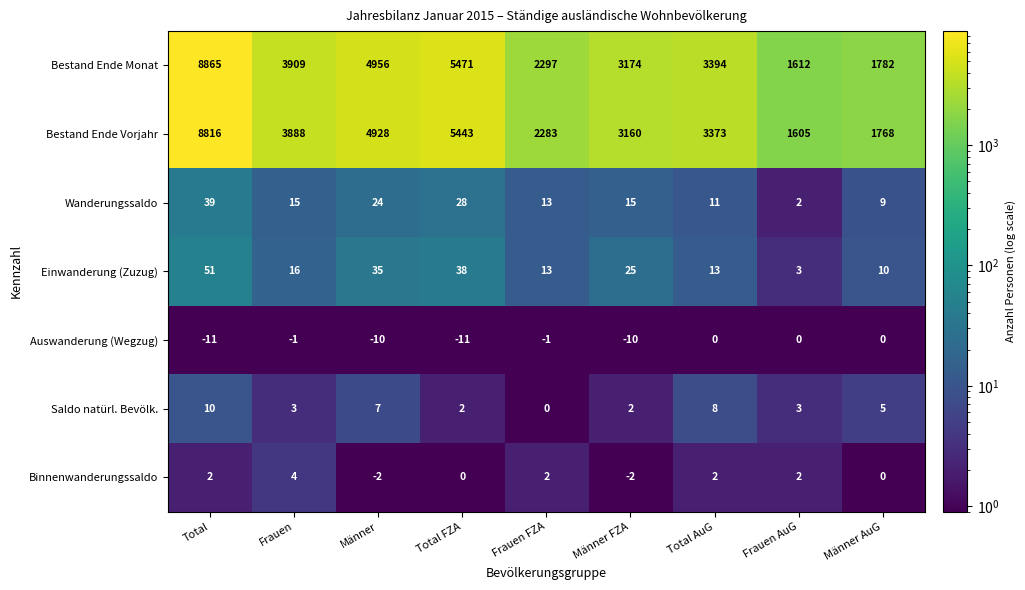

Which series changed the most between Frauen and Frauen FZA?

Bestand Ende Monat